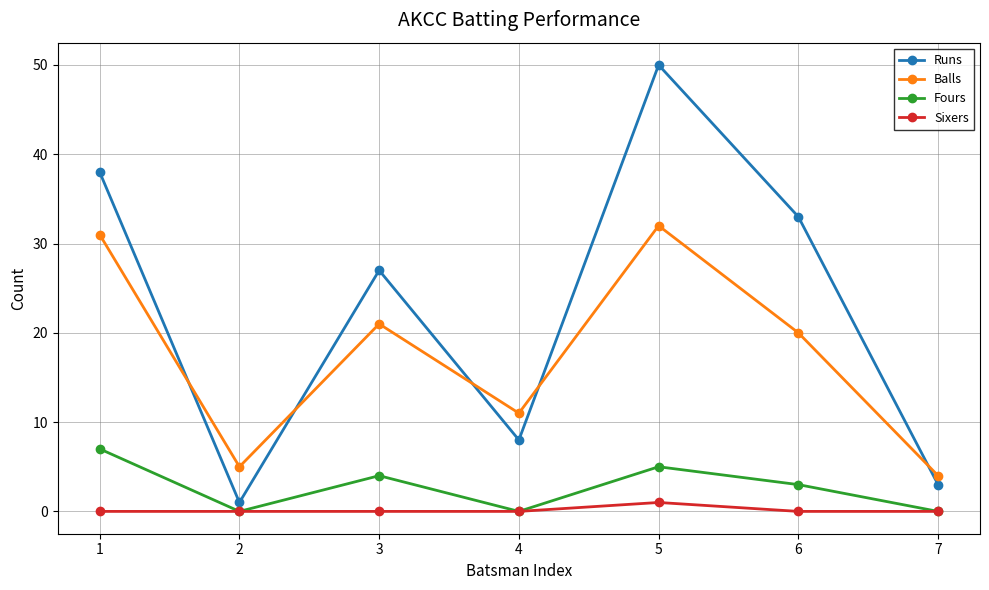

True or false: Runs and Fours intersect in this chart.

False